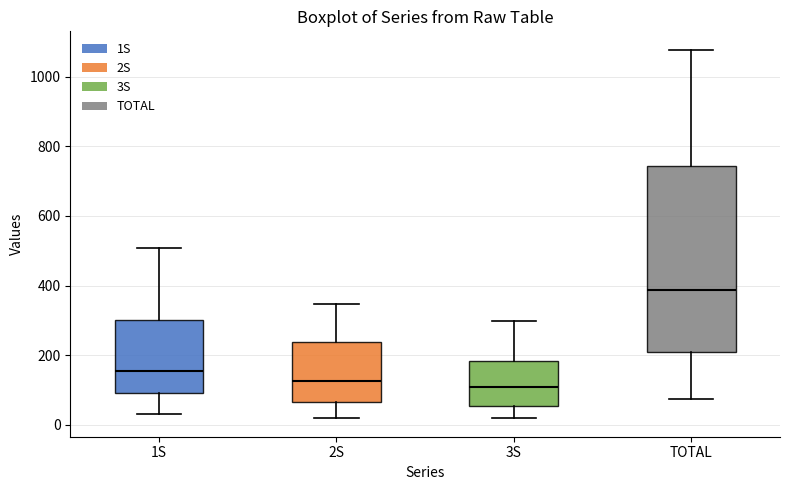

Reading left to right, transcribe this box plot: for each box, give where its median line is, the range the box spans, and where its two whiskers end, as read against the y-axis. The values are not printed on the chart, so give them approximately, as read against the axis.

1S: median 160, box 100 to 300, whiskers 40 to 500
2S: median 120, box 60 to 240, whiskers 20 to 340
3S: median 120, box 60 to 180, whiskers 20 to 300
TOTAL: median 380, box 220 to 740, whiskers 80 to 1080